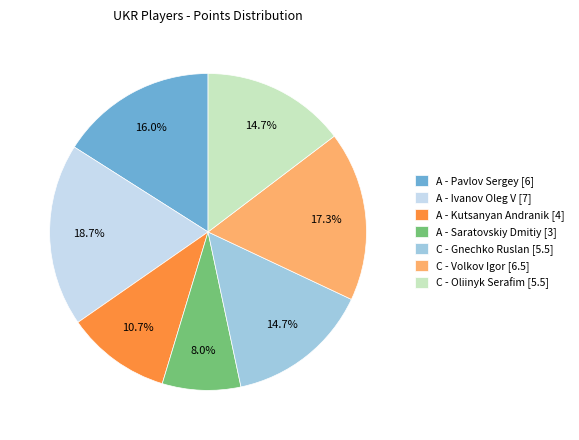

How many slices are in this pie chart?

7